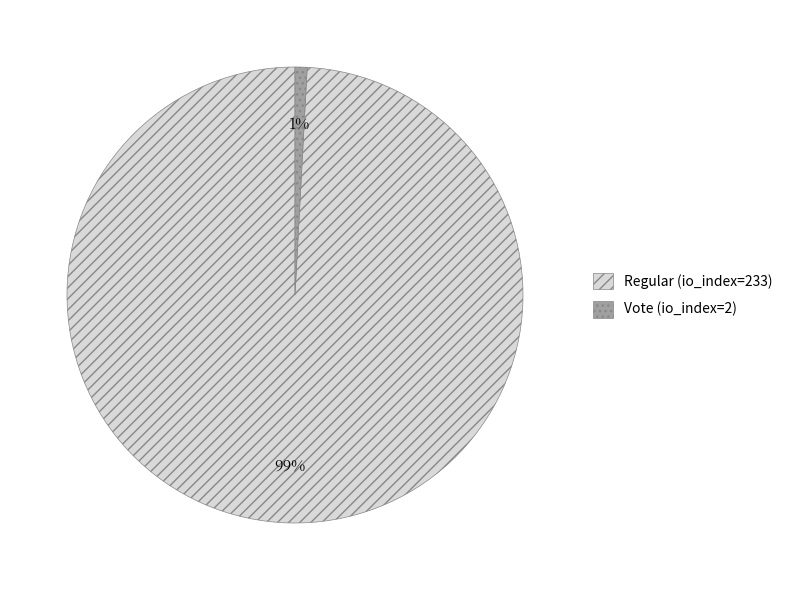

Between Vote (io_index=2) and Regular (io_index=233), which is larger?

Regular (io_index=233)